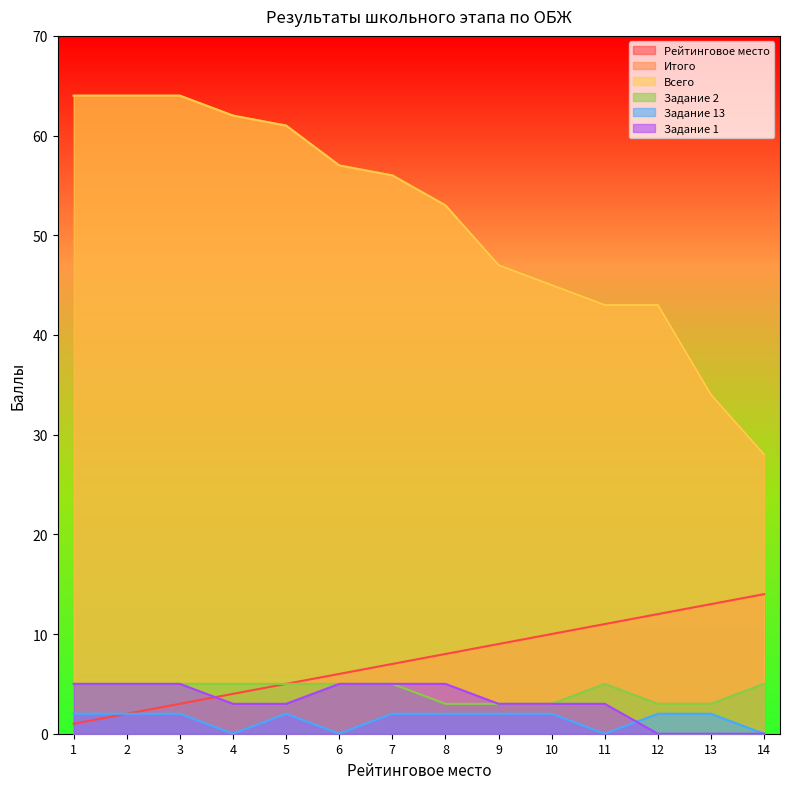

Where is the first local maximum for Задание 2?

11